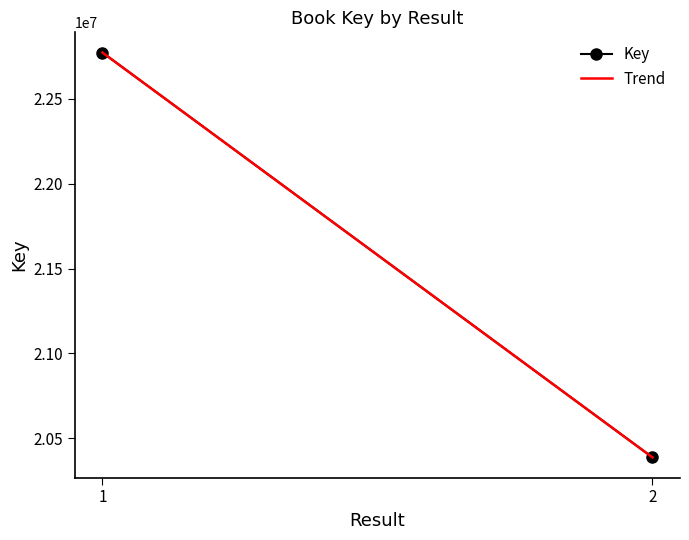

What is the lowest value of the Trend series?

20387100.0